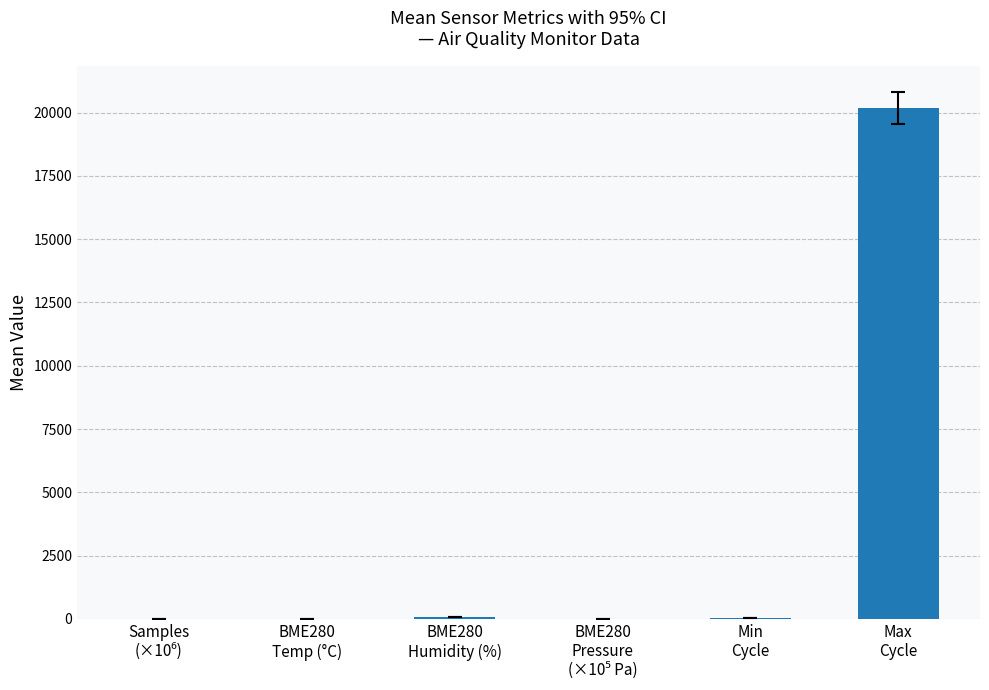

What is the sum of all values?

20307.7